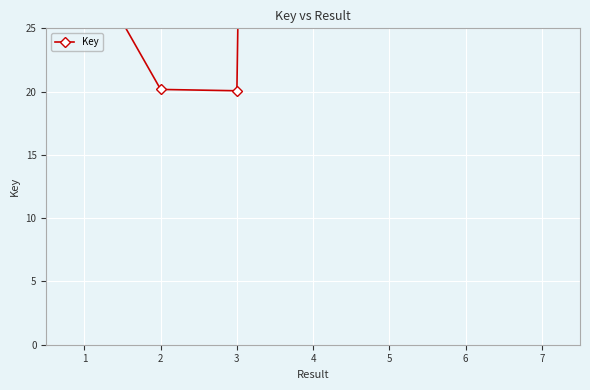

At which category does the chart reach its minimum across all series?

3